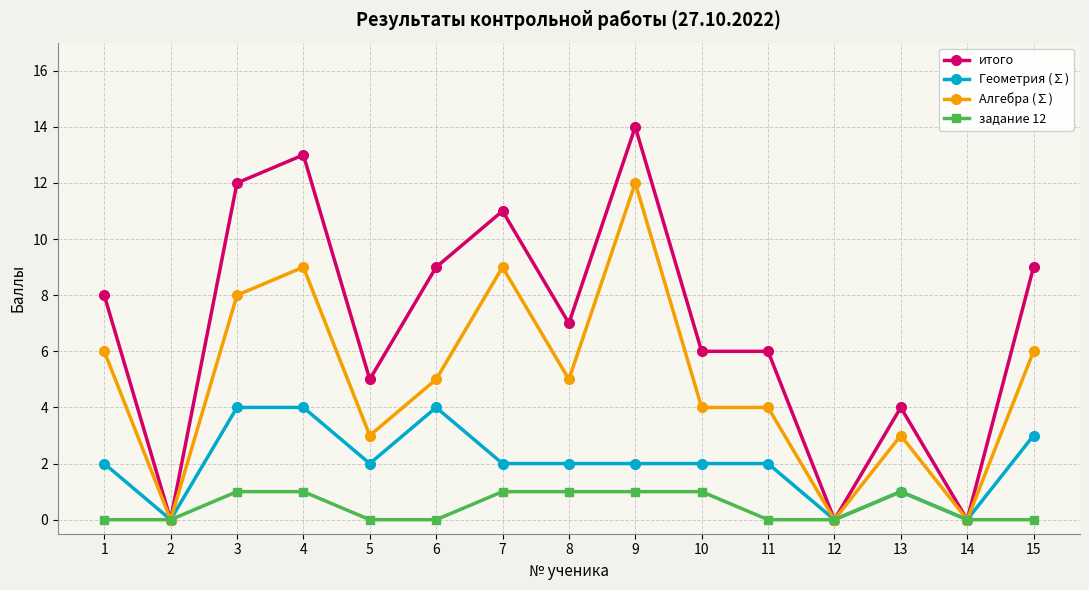

How many values in the итого series are below 7?

7